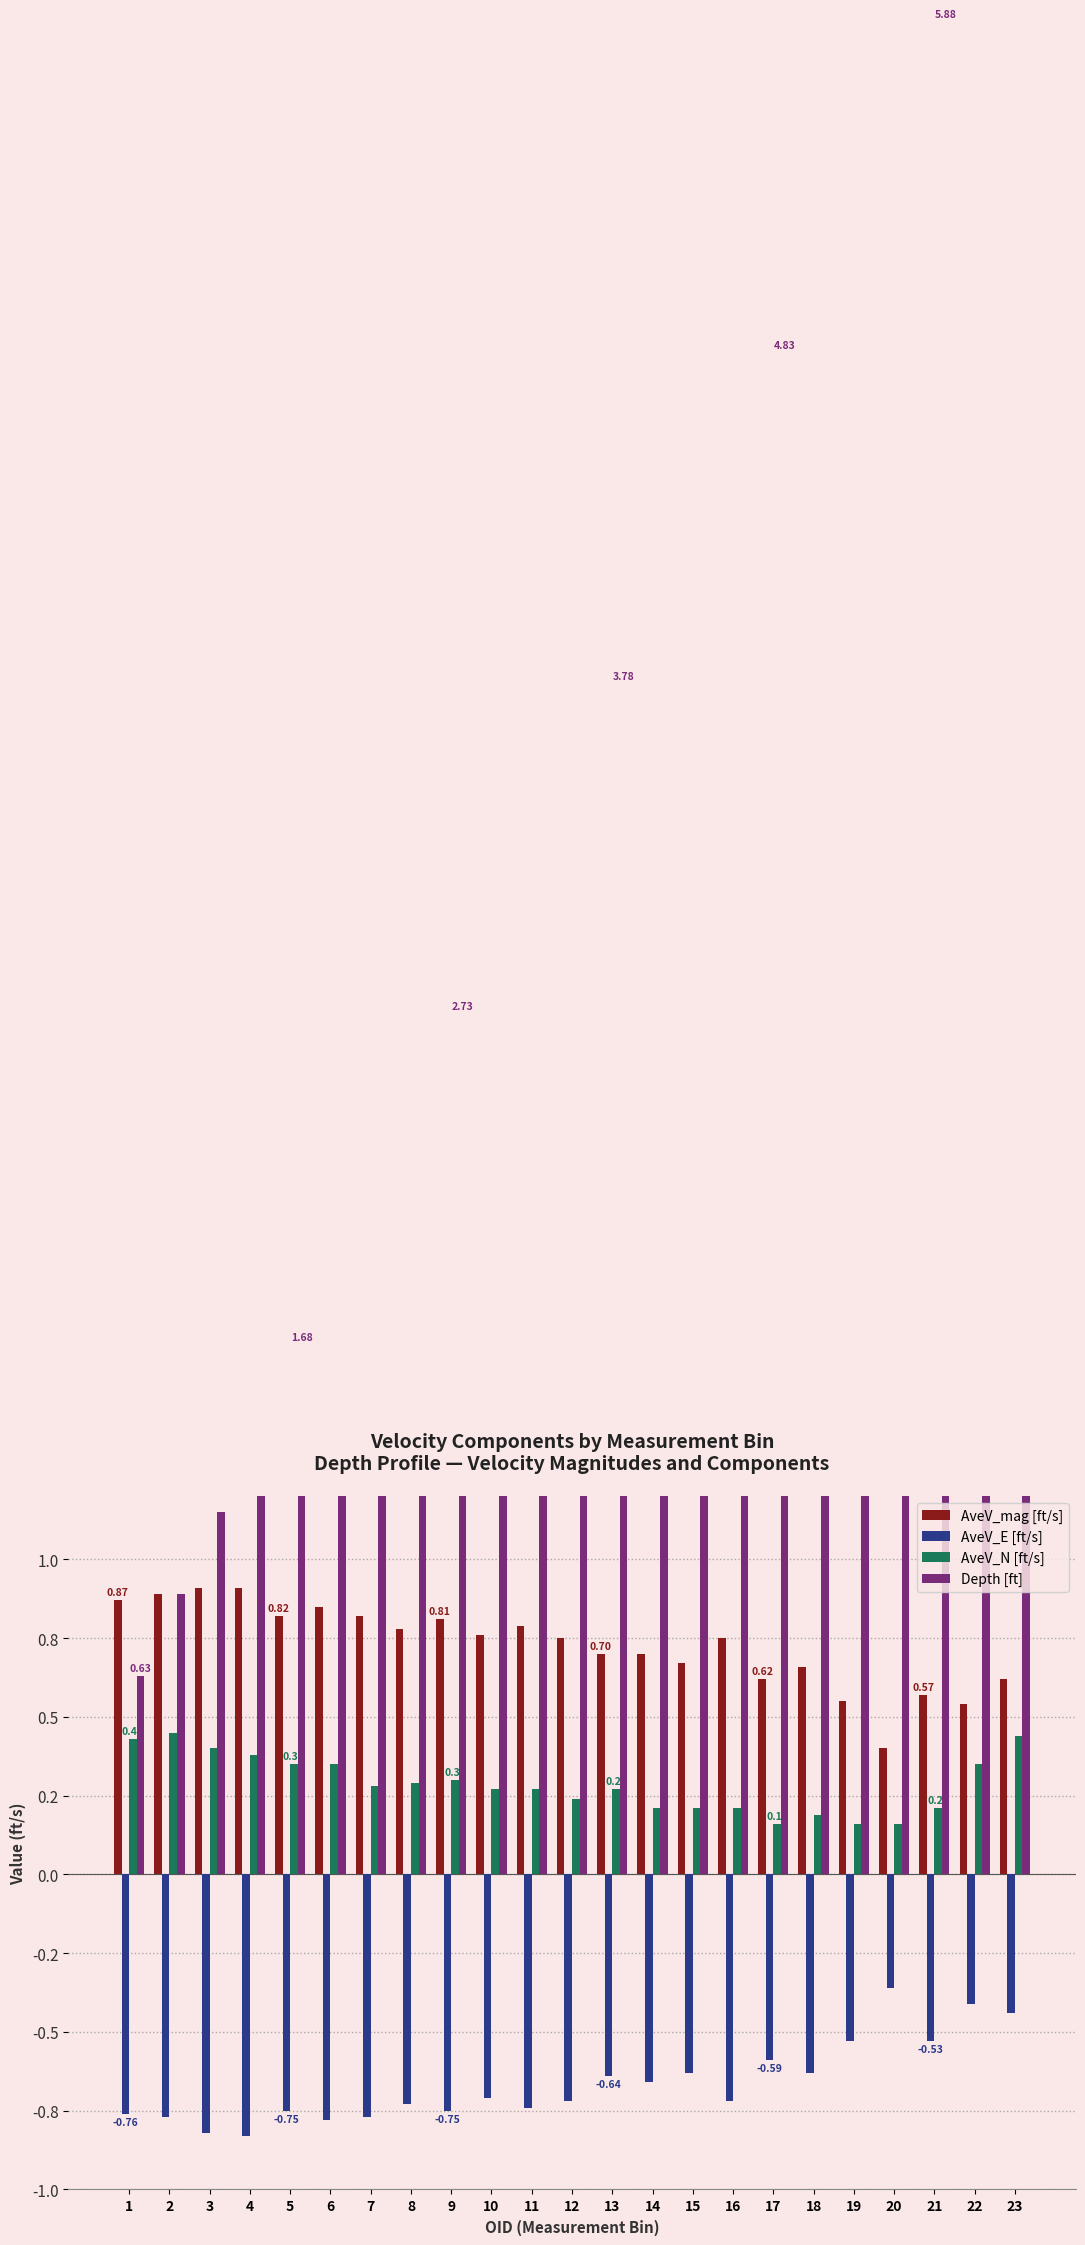

Is it true that AveV_N [ft/s] equals 0.1 at 9?

False